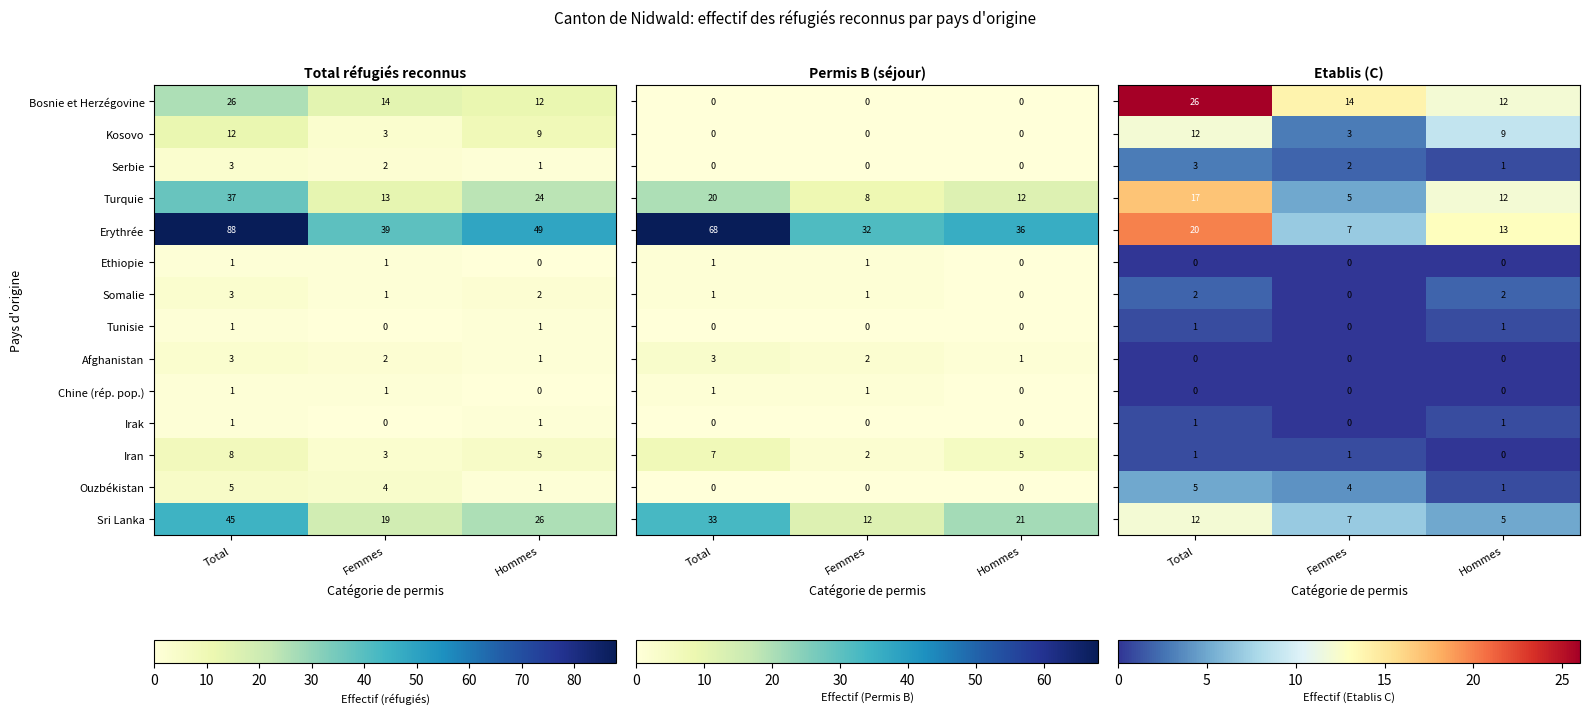

How many series are shown in this chart?

14